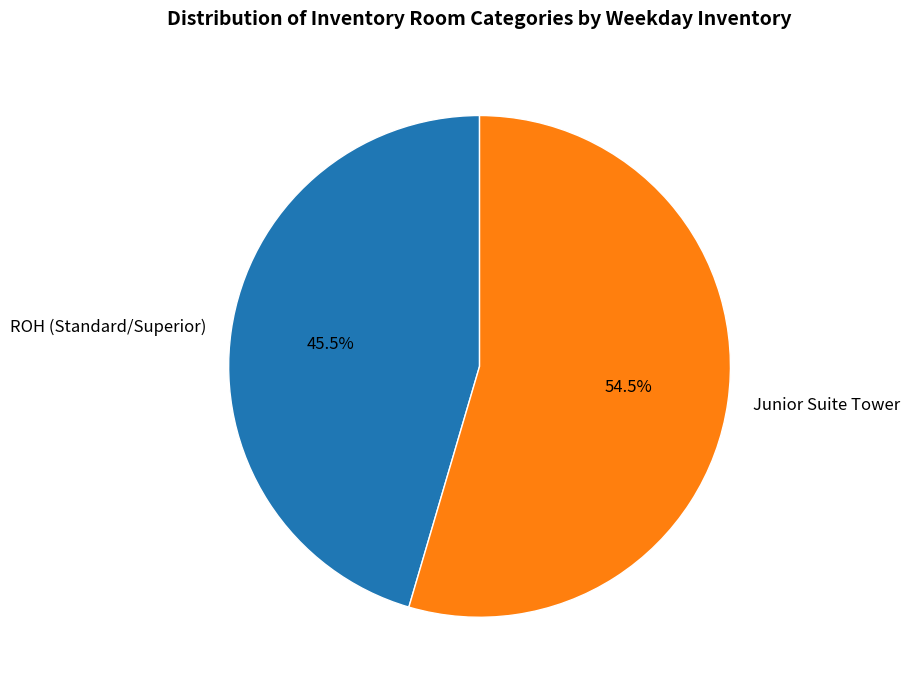

Rank the categories by value from highest to lowest.

Junior Suite Tower, ROH (Standard/Superior)